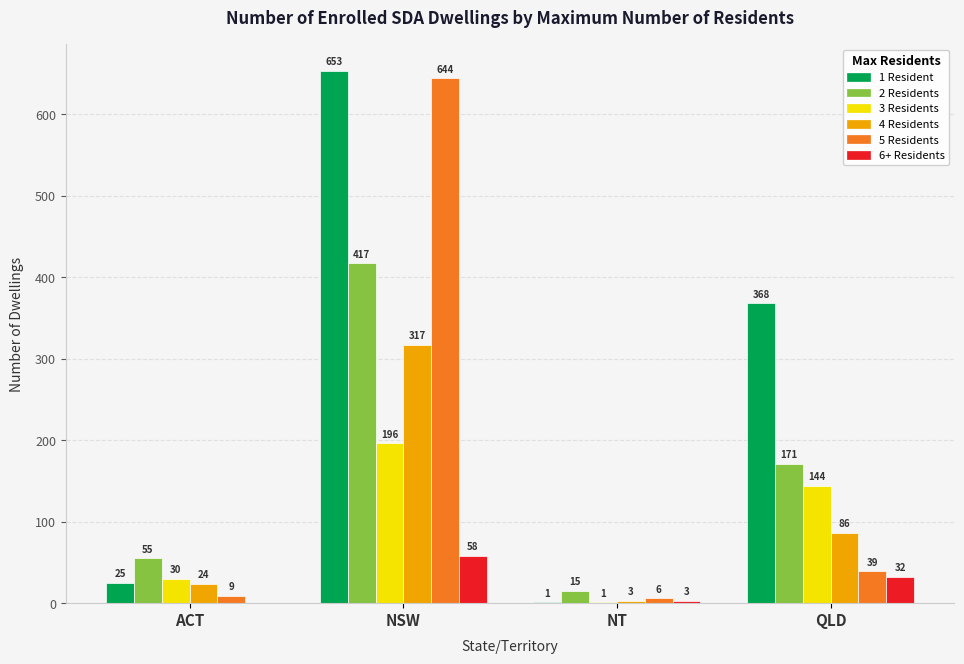

True or false: 5 Residents has a value of 1098 at NSW.

False